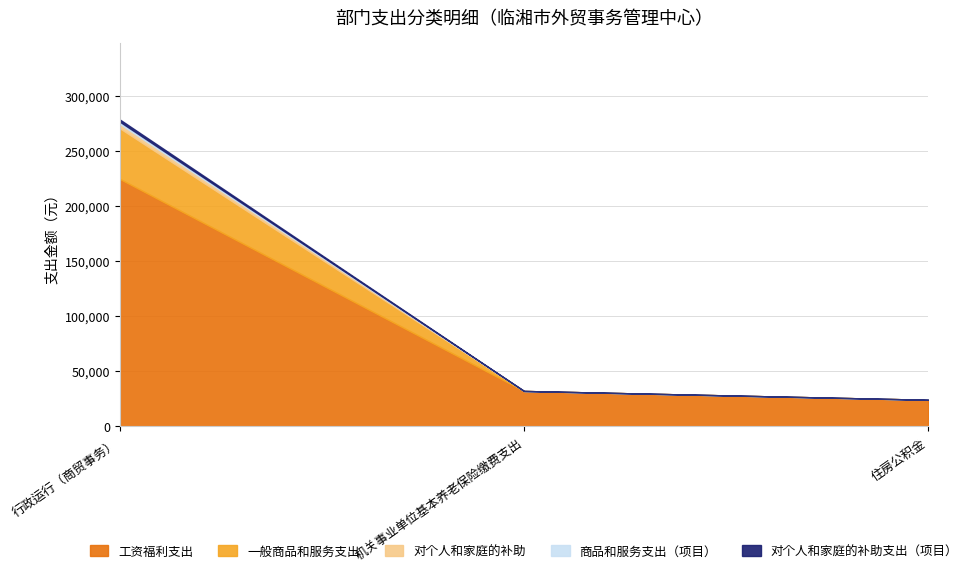

How many data points does each series have?

3